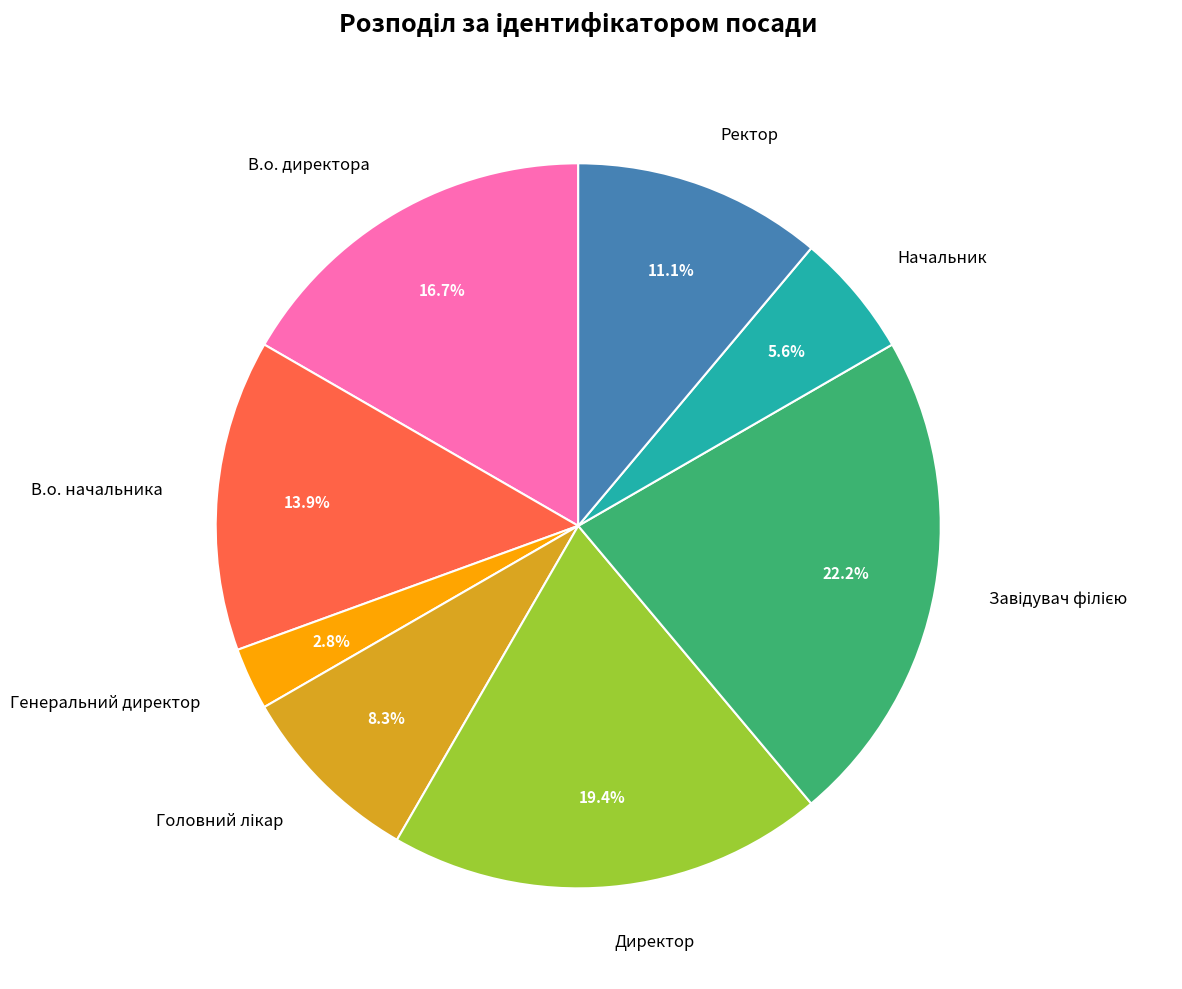

Does Начальник account for over 50% of the chart?

No